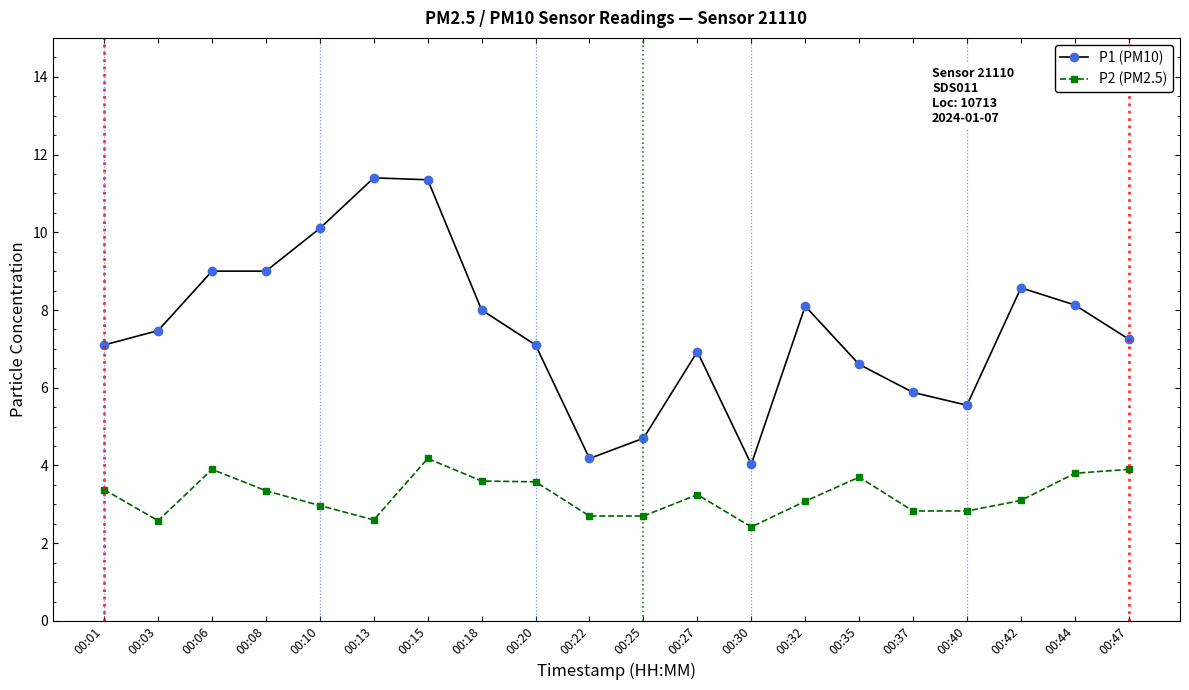

True or false: P2 (PM2.5) and P1 (PM10) cross at least once.

False